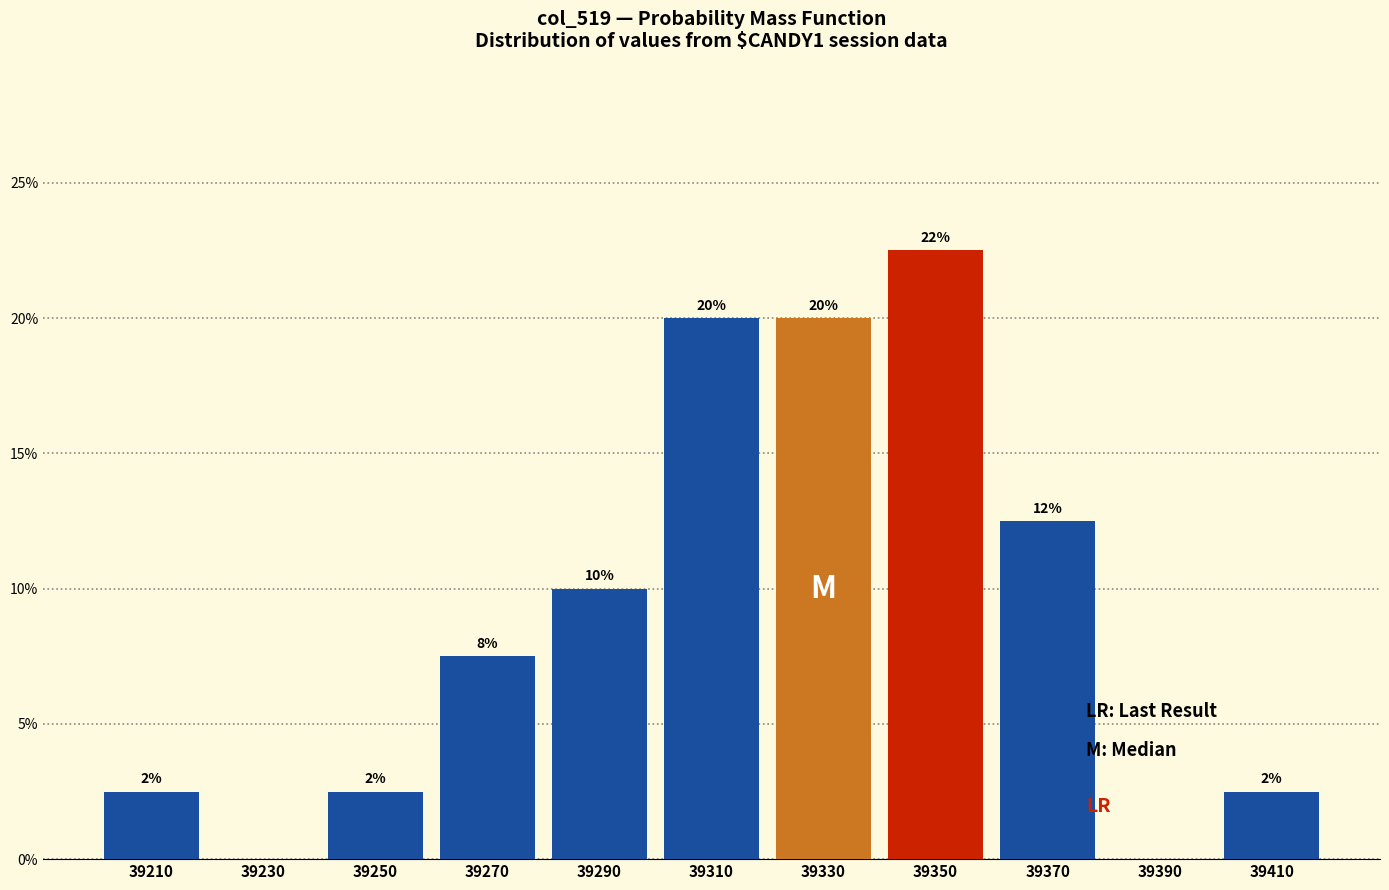

Does the chart contain any negative values?

No